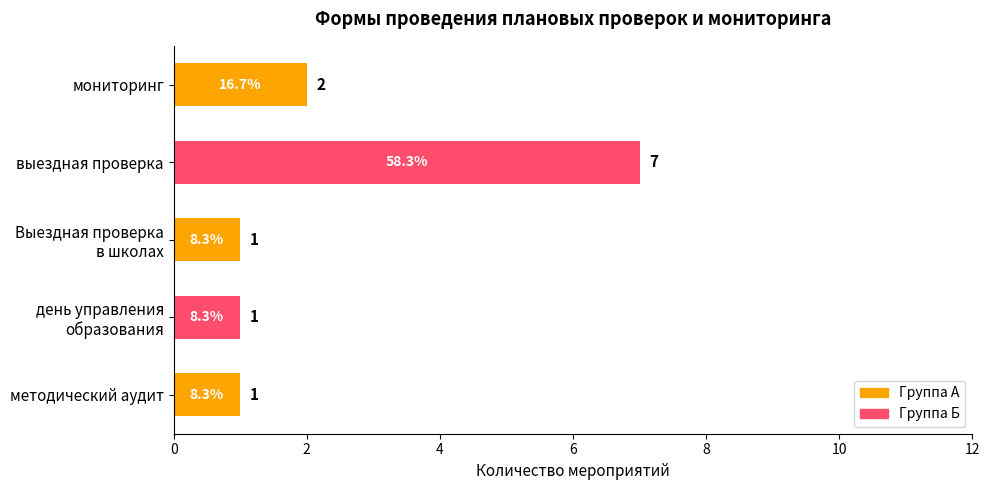

What is the ratio of the value at мониторинг to the value at методический аудит?

2.0